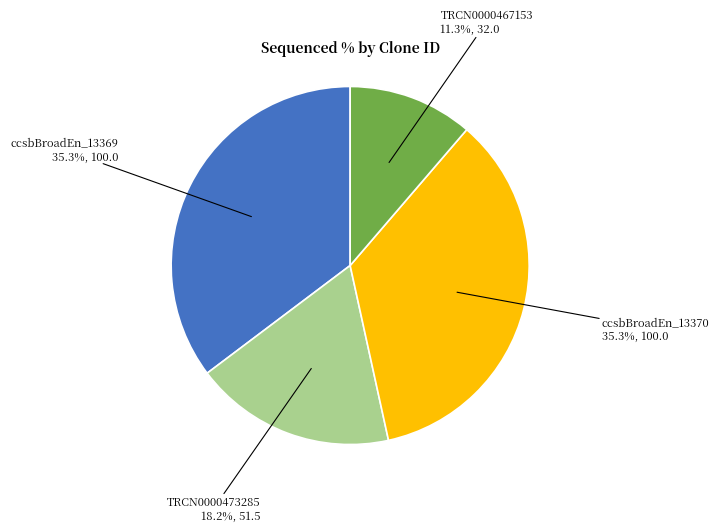

Is ccsbBroadEn_13370 the majority of the pie?

No